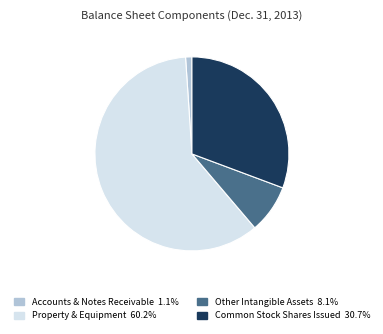

Rank the categories by value from highest to lowest.

Property & Equipment, Common Stock Shares Issued, Other Intangible Assets, Accounts & Notes Receivable